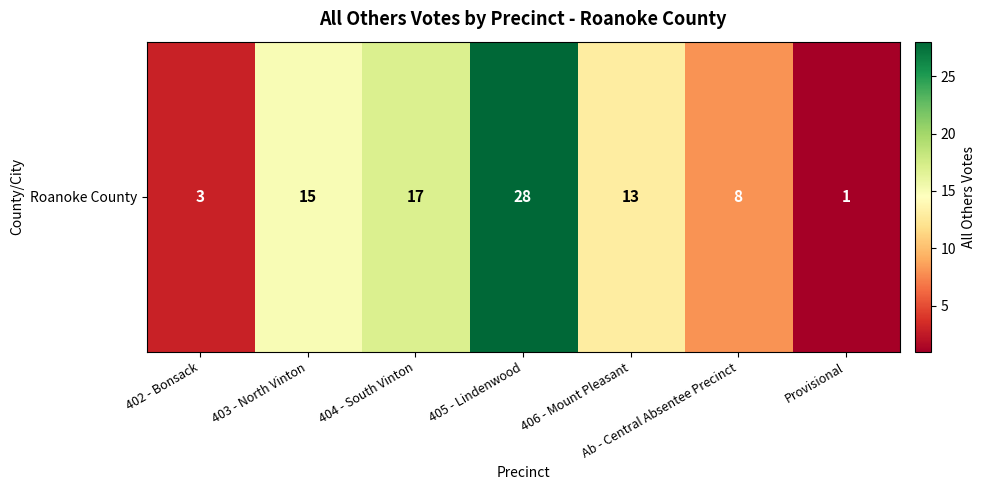

What is the ratio of the value at Ab - Central Absentee Precinct to the value at 404 - South Vinton?

0.5